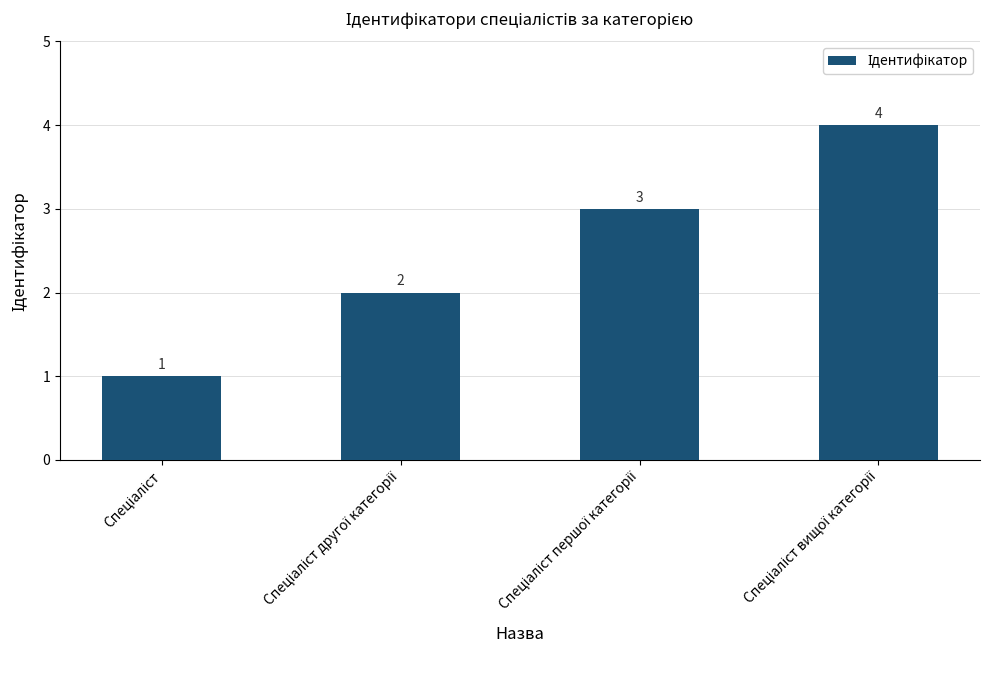

What is the difference between the maximum and minimum values?

3